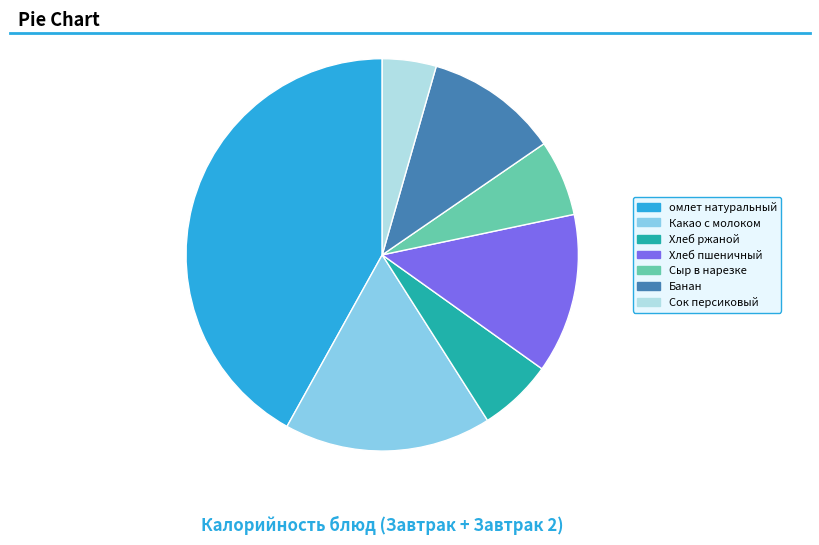

Which slice is the largest?

омлет натуральный